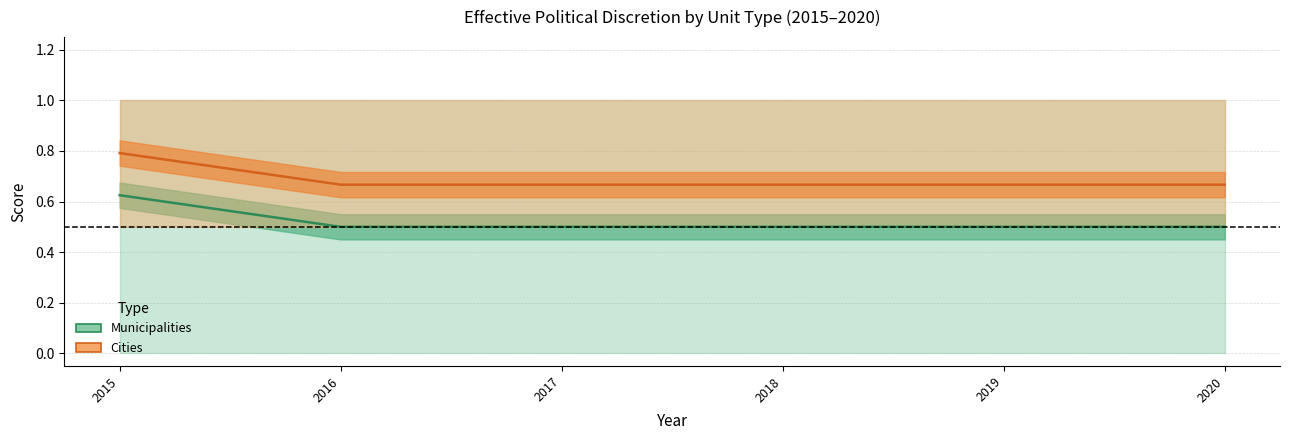

True or false: Municipalities and Cities intersect in this chart.

False